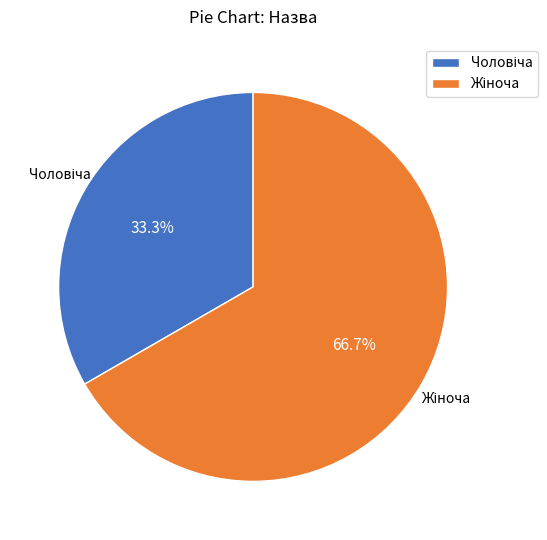

Is there any slice that represents more than half of the pie?

Yes